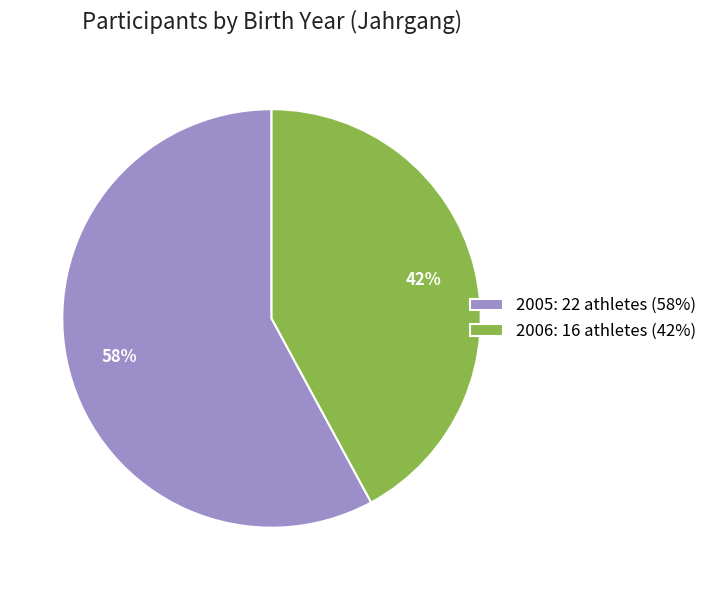

True or false: 2005 accounts for 58% of the total.

True